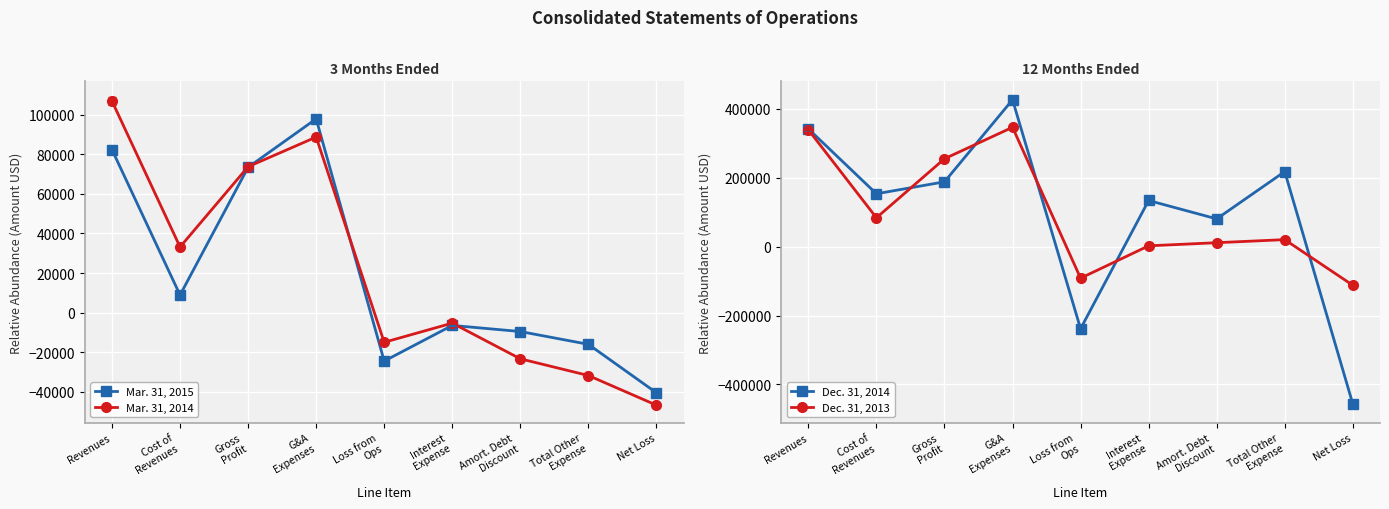

Which category has the lowest value across all series?

Net Loss